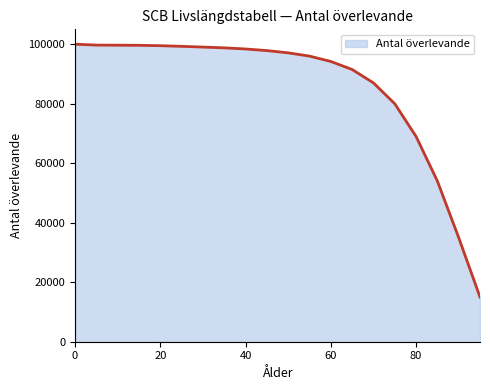

What is the greatest value displayed?

100000